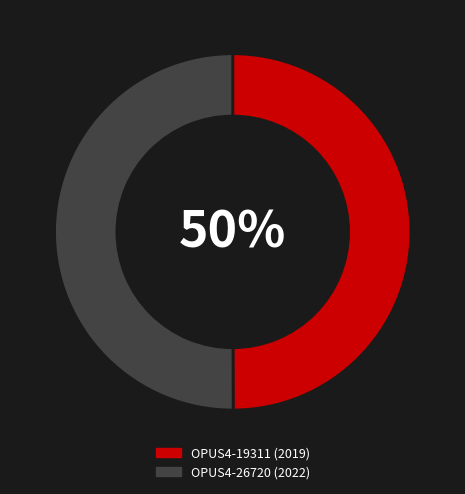

True or false: OPUS4-19311 accounts for 57% of the total.

False